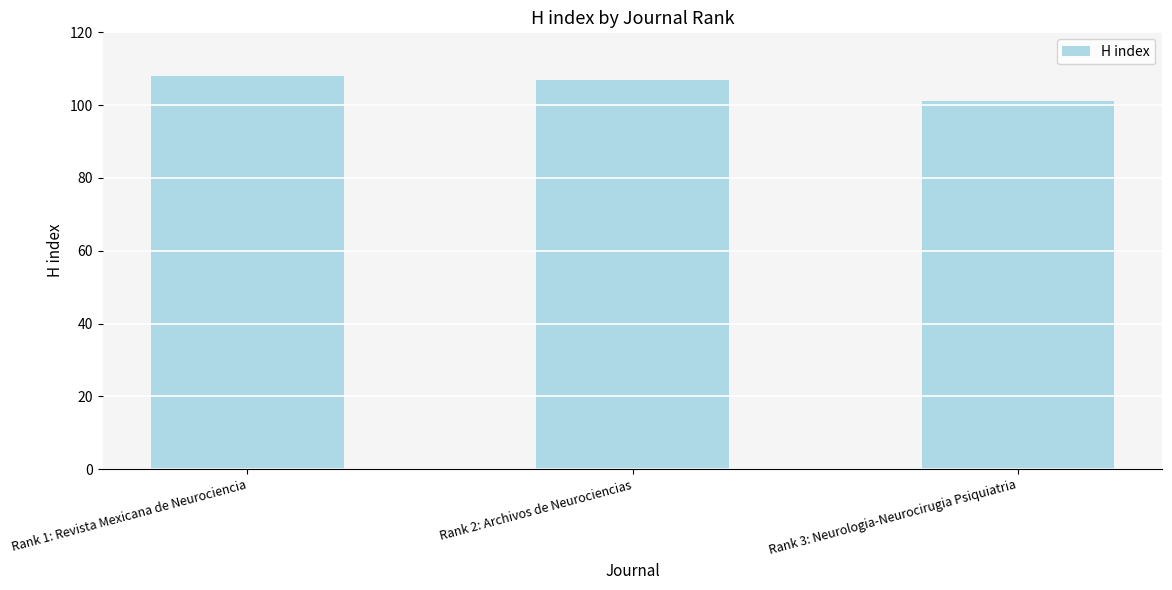

What is the average value?

105